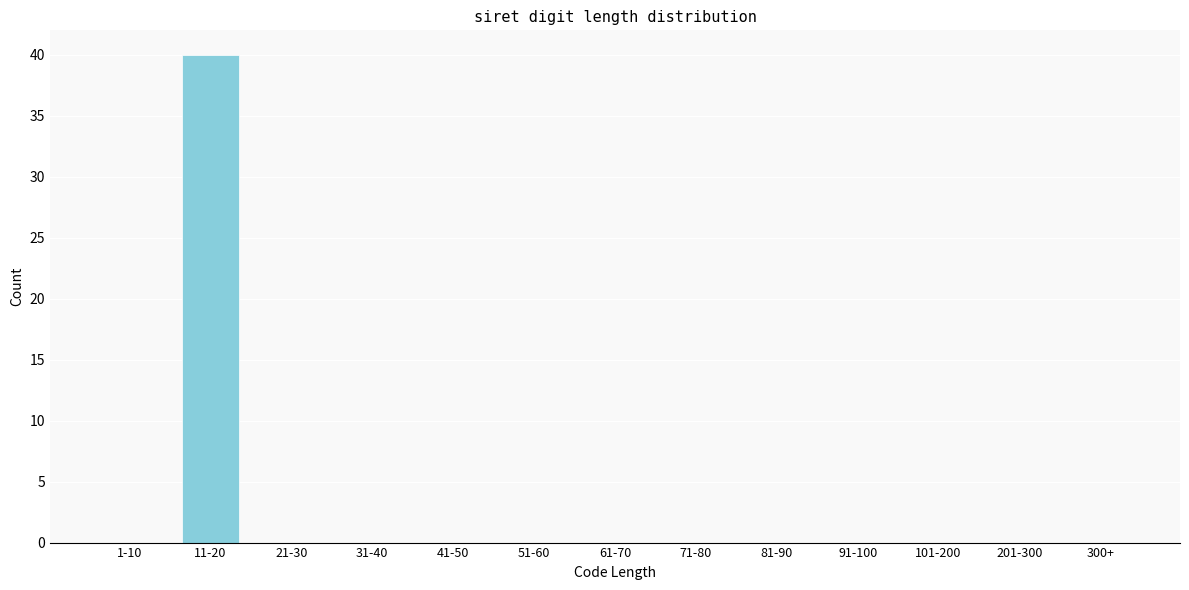

Reading left to right, what are all the values shown in this chart?

1-10=0	11-20=40	21-30=0	31-40=0	41-50=0	51-60=0	61-70=0	71-80=0	81-90=0	91-100=0	101-200=0	201-300=0	300+=0